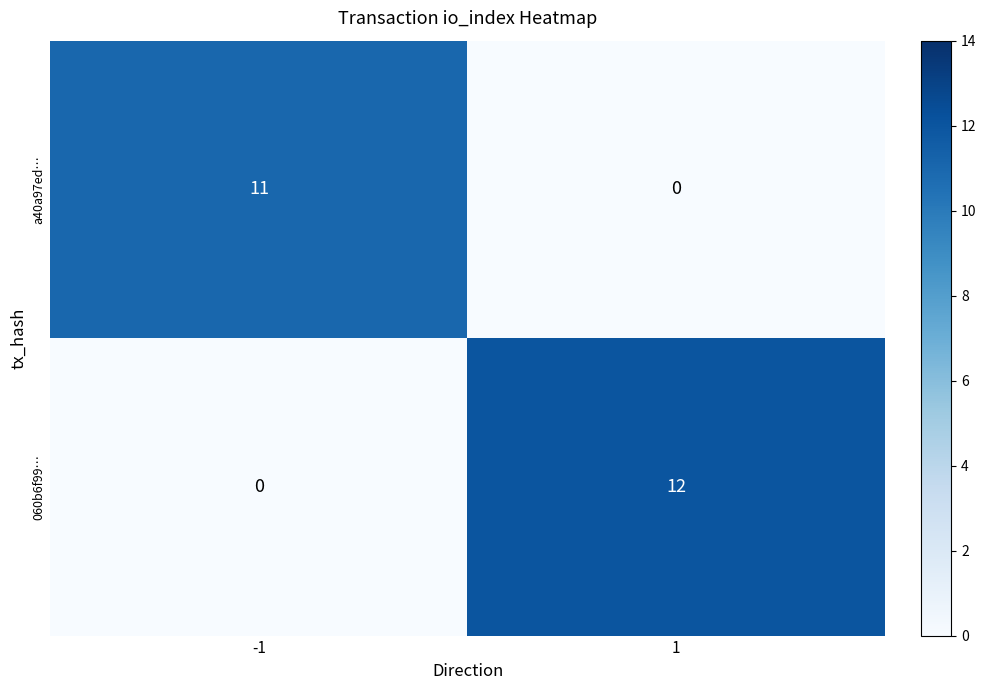

At how many categories does at least one series exceed 6?

2